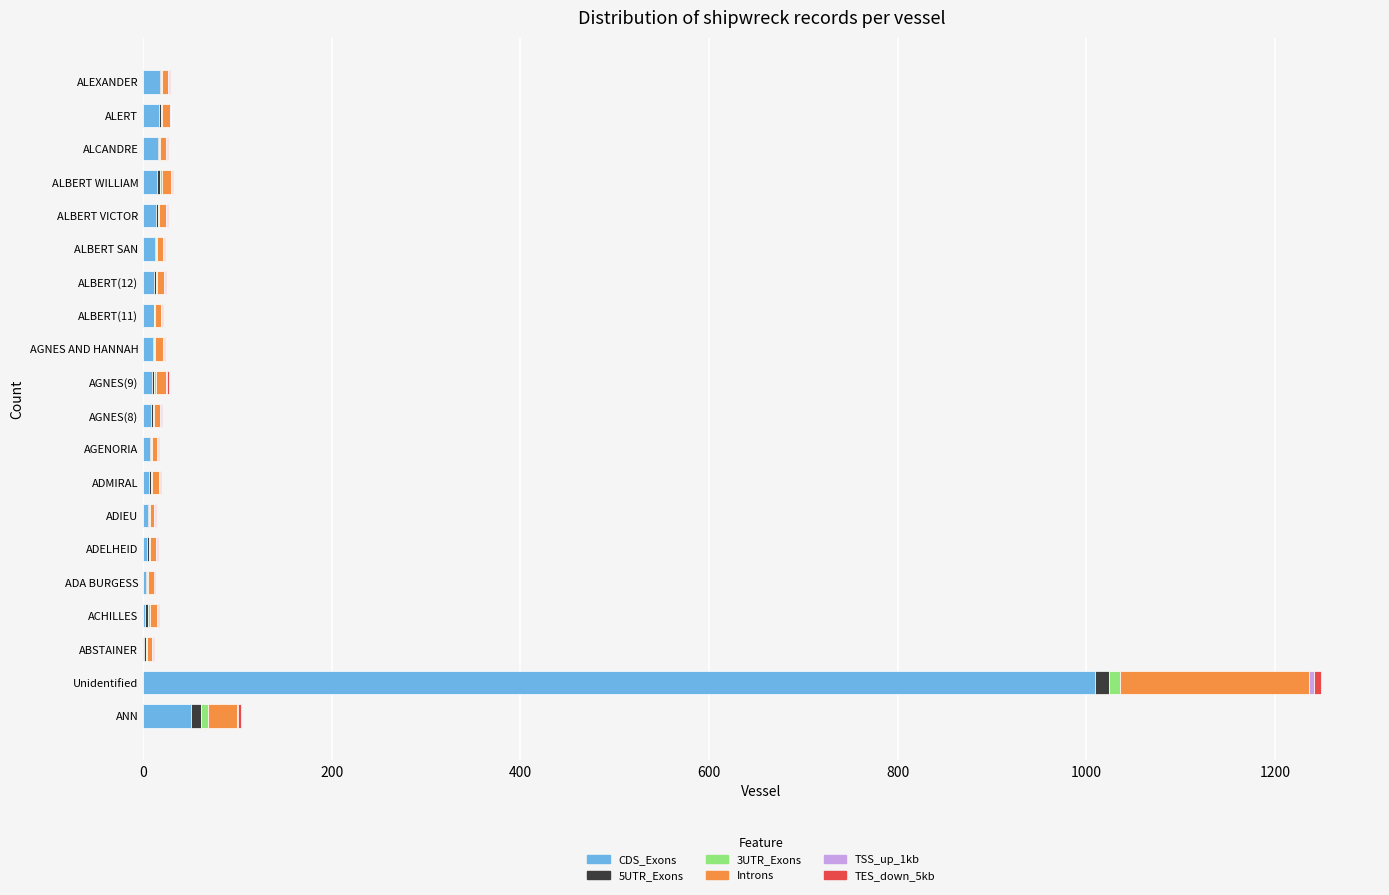

What is the maximum value for CDS_Exons?

1009